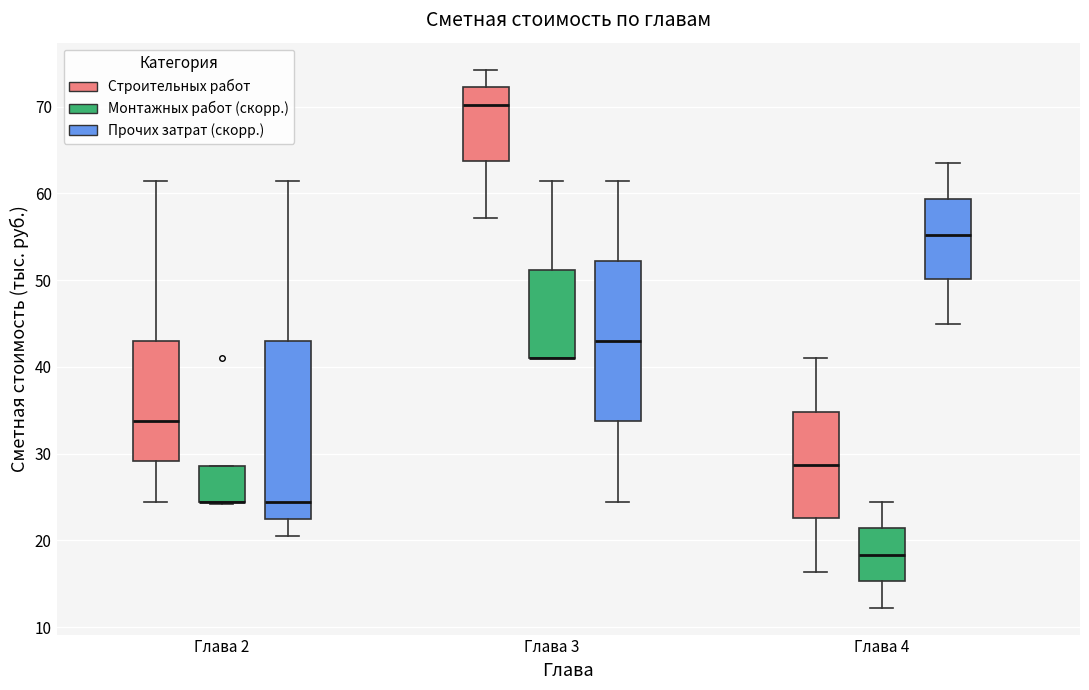

Reading left to right, read every box against the y-axis: the position of its median line, the range the box covers, and the ends of its whiskers. The values are not printed on the chart, so give them approximately, as read against the axis.

Глава 2 (Строительных работ): median 34, box 29 to 43, whiskers 24 to 61
Глава 2 (Монтажных работ (скорр.)): median 24 (drawn on the box's lower edge), box 24 to 29, whiskers 24 to 29
Глава 2 (Прочих затрат (скорр.)): median 24, box 22 to 43, whiskers 20 to 61
Глава 3 (Строительных работ): median 70, box 64 to 72, whiskers 57 to 74
Глава 3 (Монтажных работ (скорр.)): median 41 (drawn on the box's lower edge), box 41 to 51, whiskers 41 to 61
Глава 3 (Прочих затрат (скорр.)): median 43, box 34 to 52, whiskers 24 to 61
Глава 4 (Строительных работ): median 29, box 23 to 35, whiskers 16 to 41
Глава 4 (Монтажных работ (скорр.)): median 18, box 15 to 21, whiskers 12 to 24
Глава 4 (Прочих затрат (скорр.)): median 55, box 50 to 59, whiskers 45 to 63